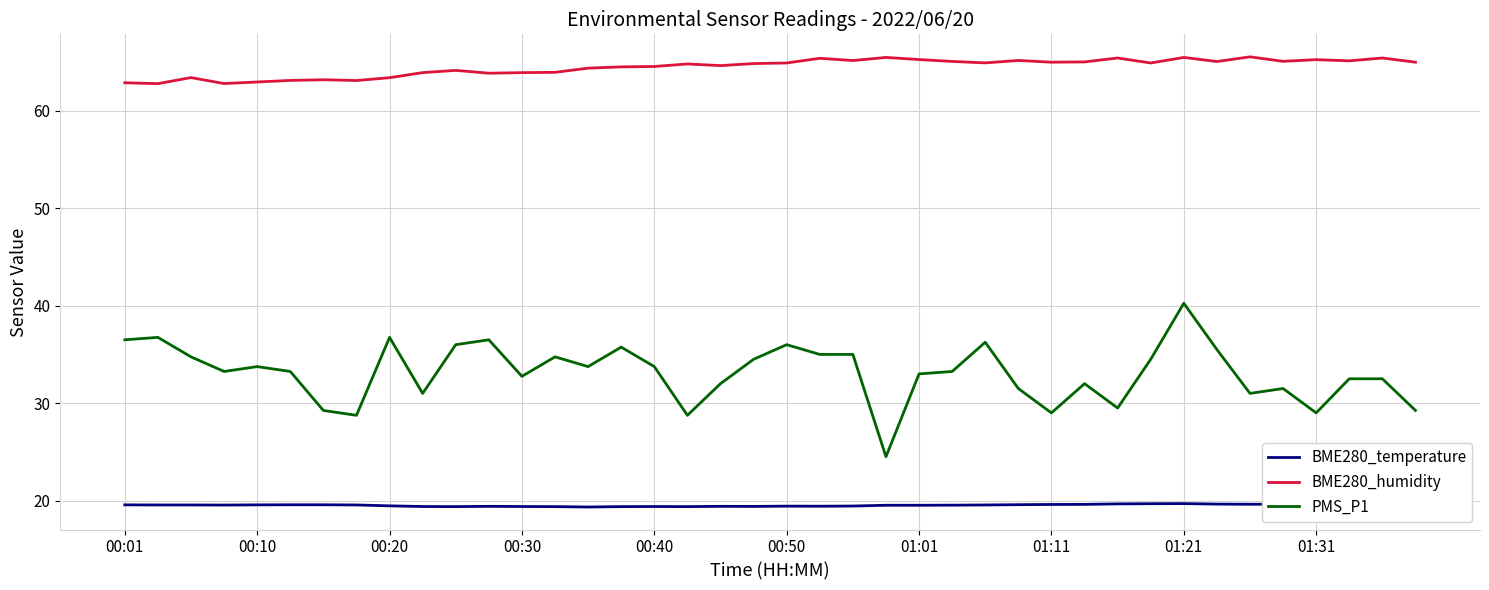

What is the greatest value displayed?

65.5